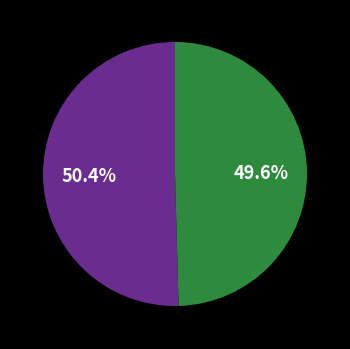

Does any single category account for the majority?

Yes